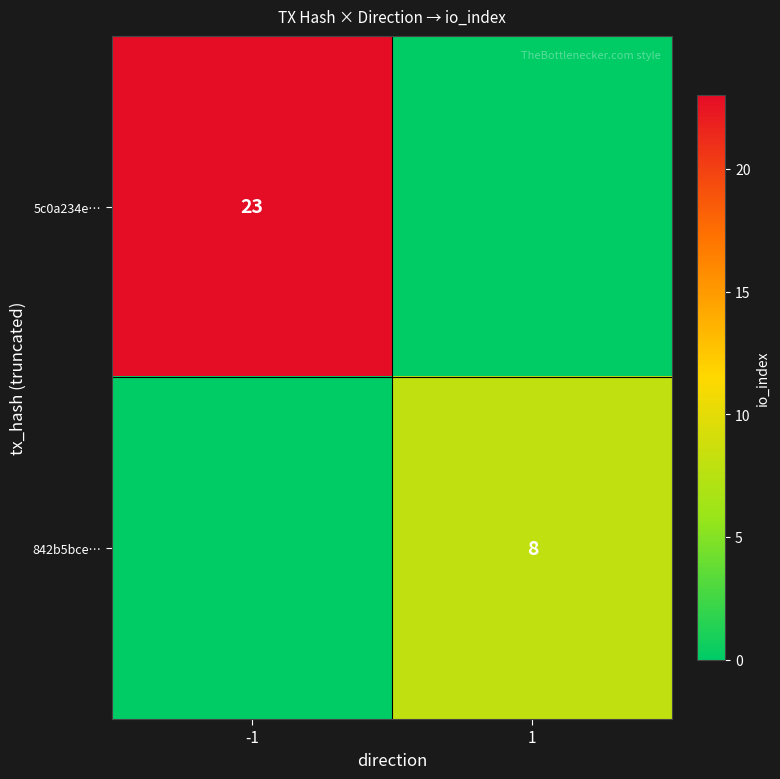

Is the value of 5c0a234e… at -1 greater than the value of 842b5bce… at 1?

Yes